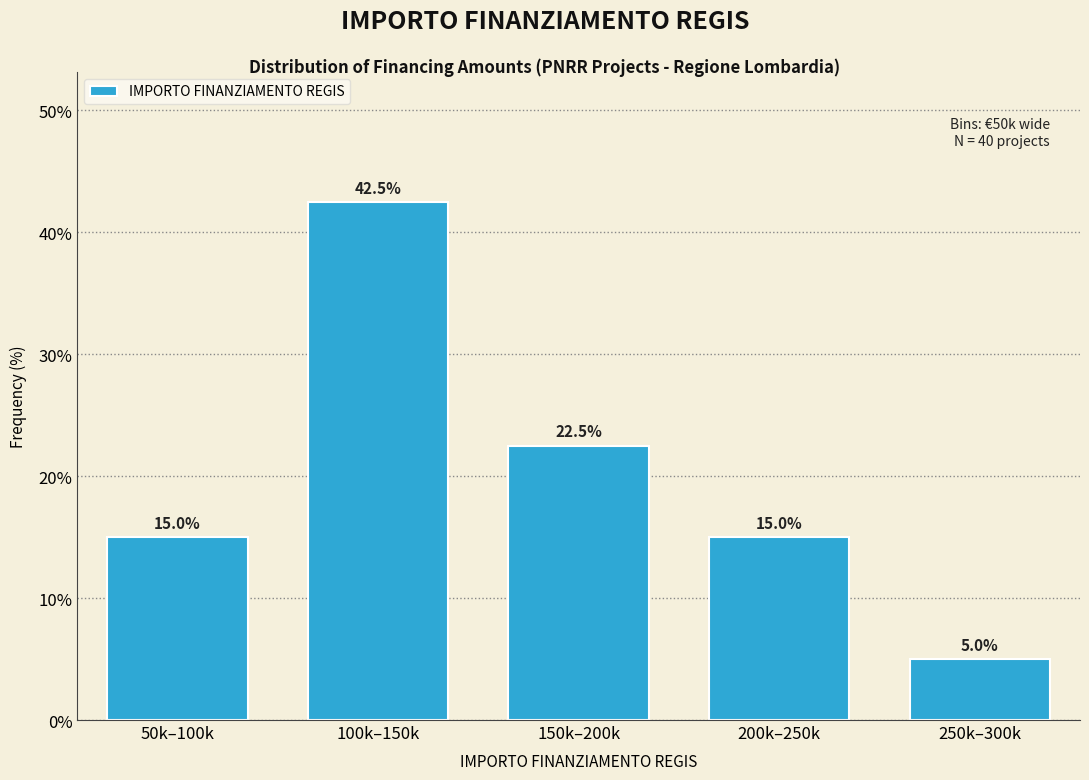

Reading left to right, extract all data points from this chart.

15.0	42.5	22.5	15.0	5.0